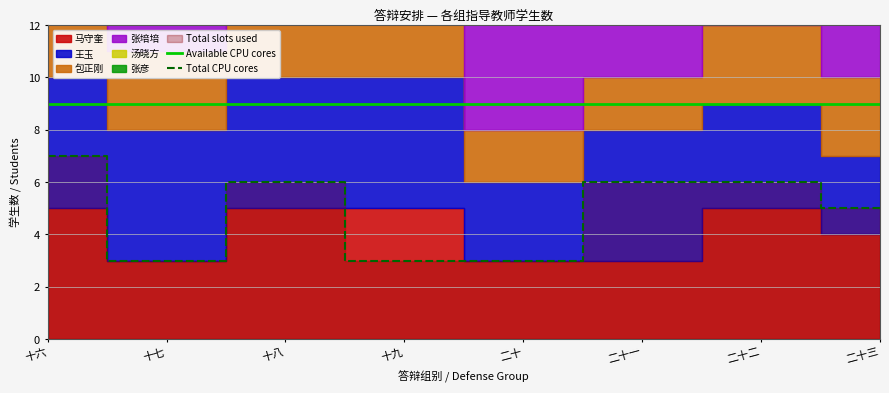

What is the label of the 4th point from the left?

十九